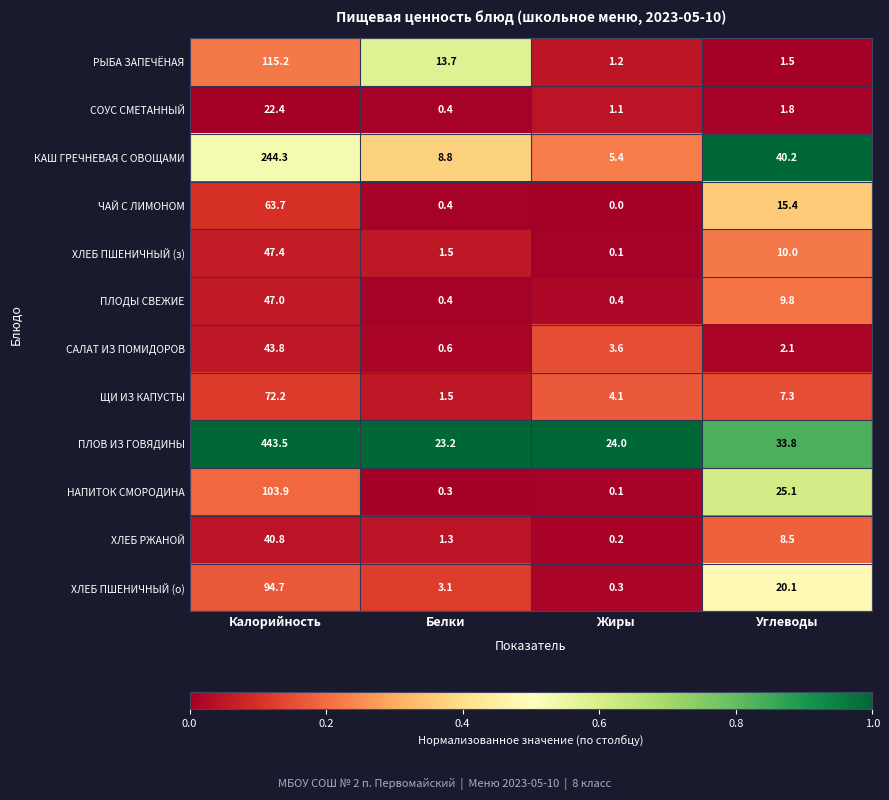

Rank the series by their maximum value, from highest to lowest.

ПЛОВ ИЗ ГОВЯДИНЫ, КАШ ГРЕЧНЕВАЯ С ОВОЩАМИ, РЫБА ЗАПЕЧЁНАЯ, НАПИТОК СМОРОДИНА, ХЛЕБ ПШЕНИЧНЫЙ (о), ЩИ ИЗ КАПУСТЫ, ЧАЙ С ЛИМОНОМ, ХЛЕБ ПШЕНИЧНЫЙ (з), ПЛОДЫ СВЕЖИЕ, САЛАТ ИЗ ПОМИДОРОВ, ХЛЕБ РЖАНОЙ, СОУС СМЕТАННЫЙ